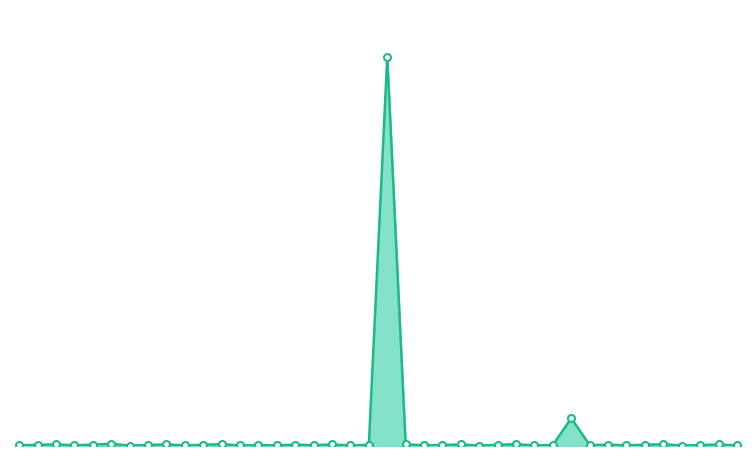

Is this an area chart (filled region under the line)?

Yes